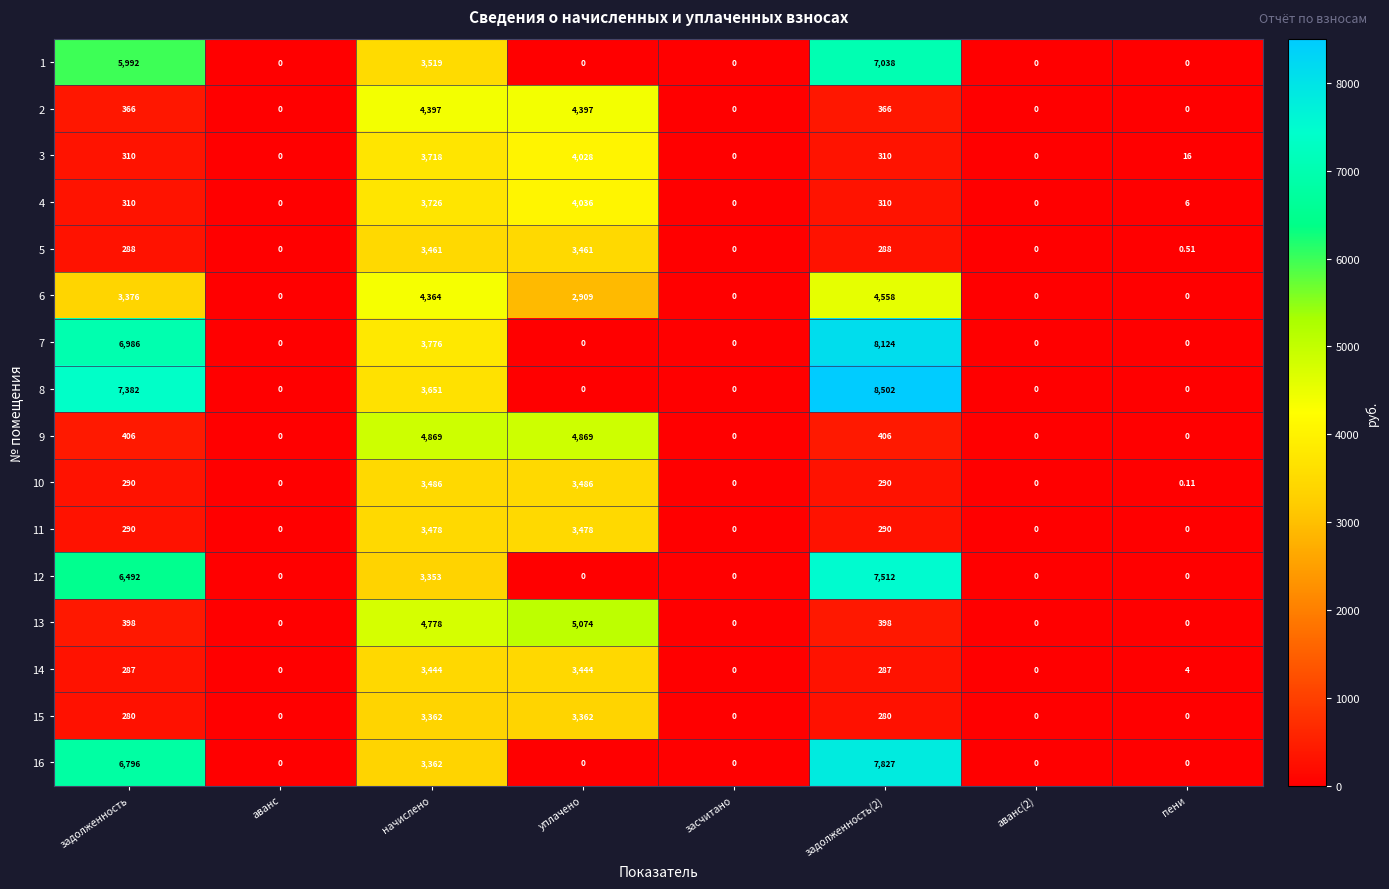

At which category is the sum across all series the highest?

начислено